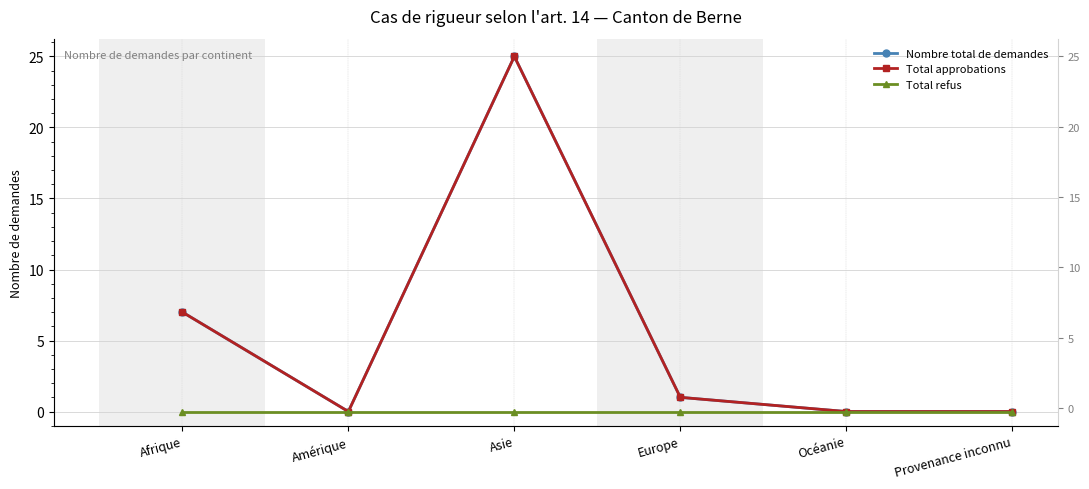

Is this an area chart (filled region under the line)?

No